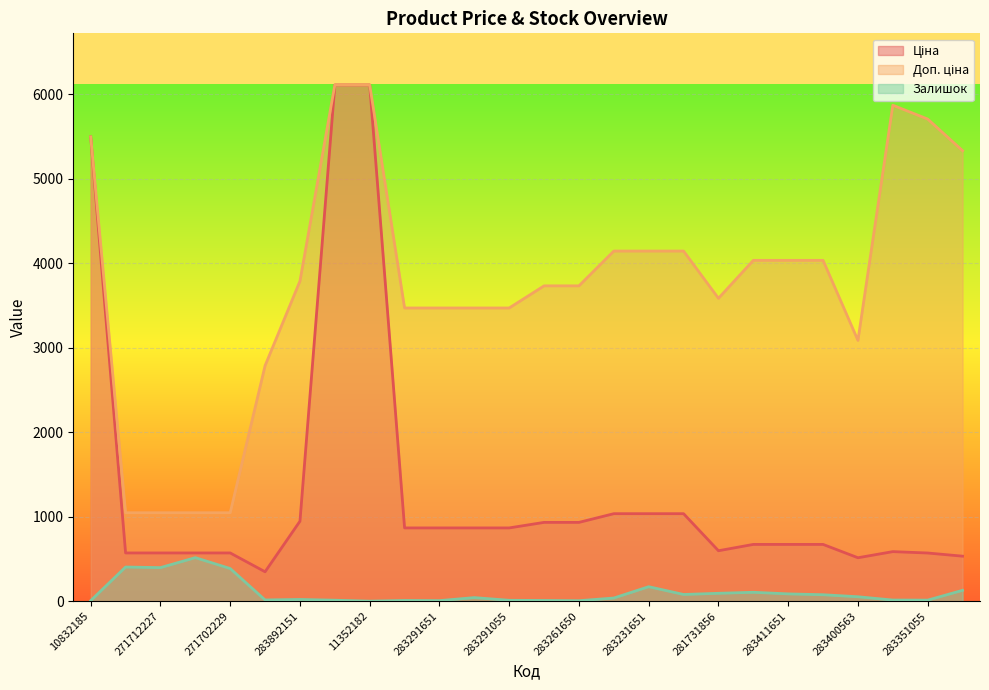

Which series has the largest total across all categories?

Доп. ціна